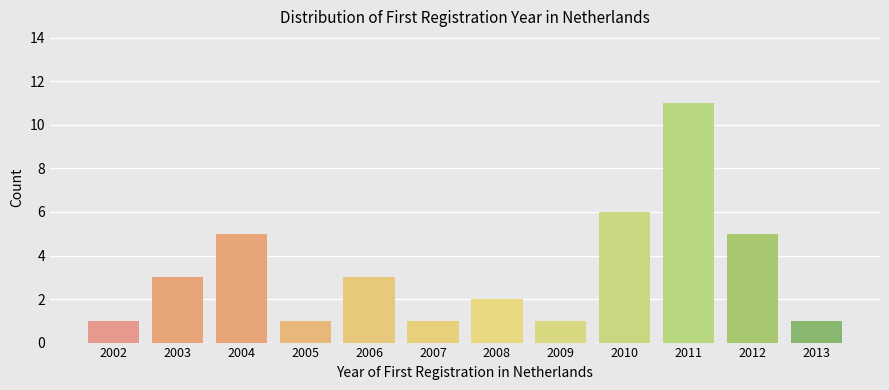

Reading right to left, extract all data points from this chart.

2013=1	2012=5	2011=11	2010=6	2009=1	2008=2	2007=1	2006=3	2005=1	2004=5	2003=3	2002=1